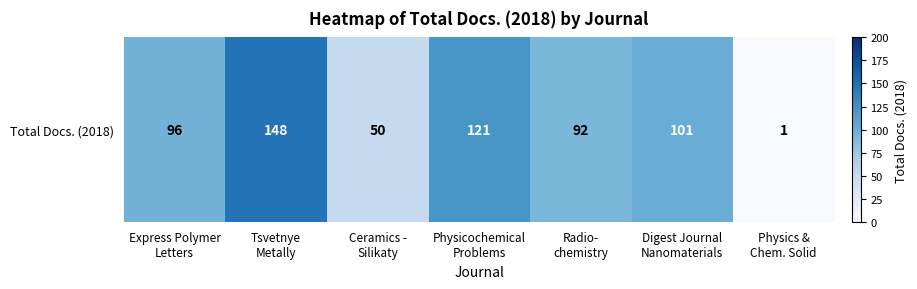

Read the value at Digest Journal
Nanomaterials.

101